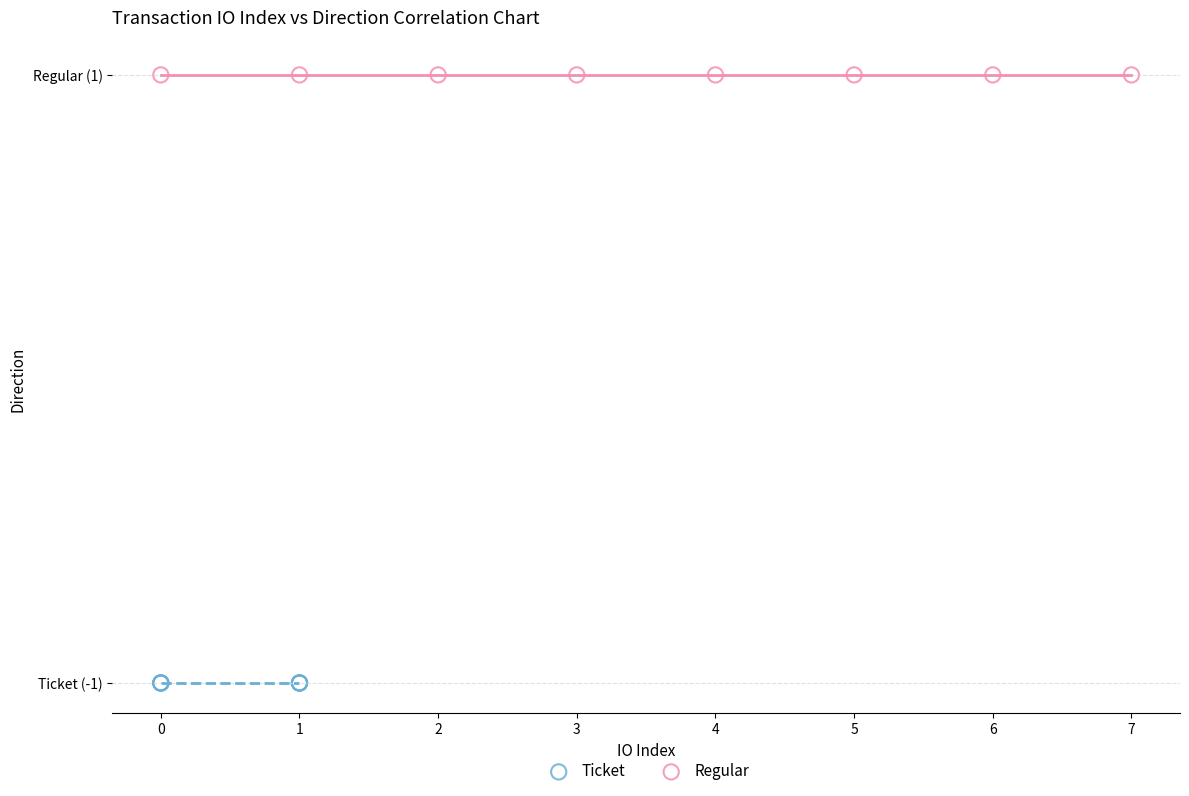

Which series contains the lowest Y value?

Ticket